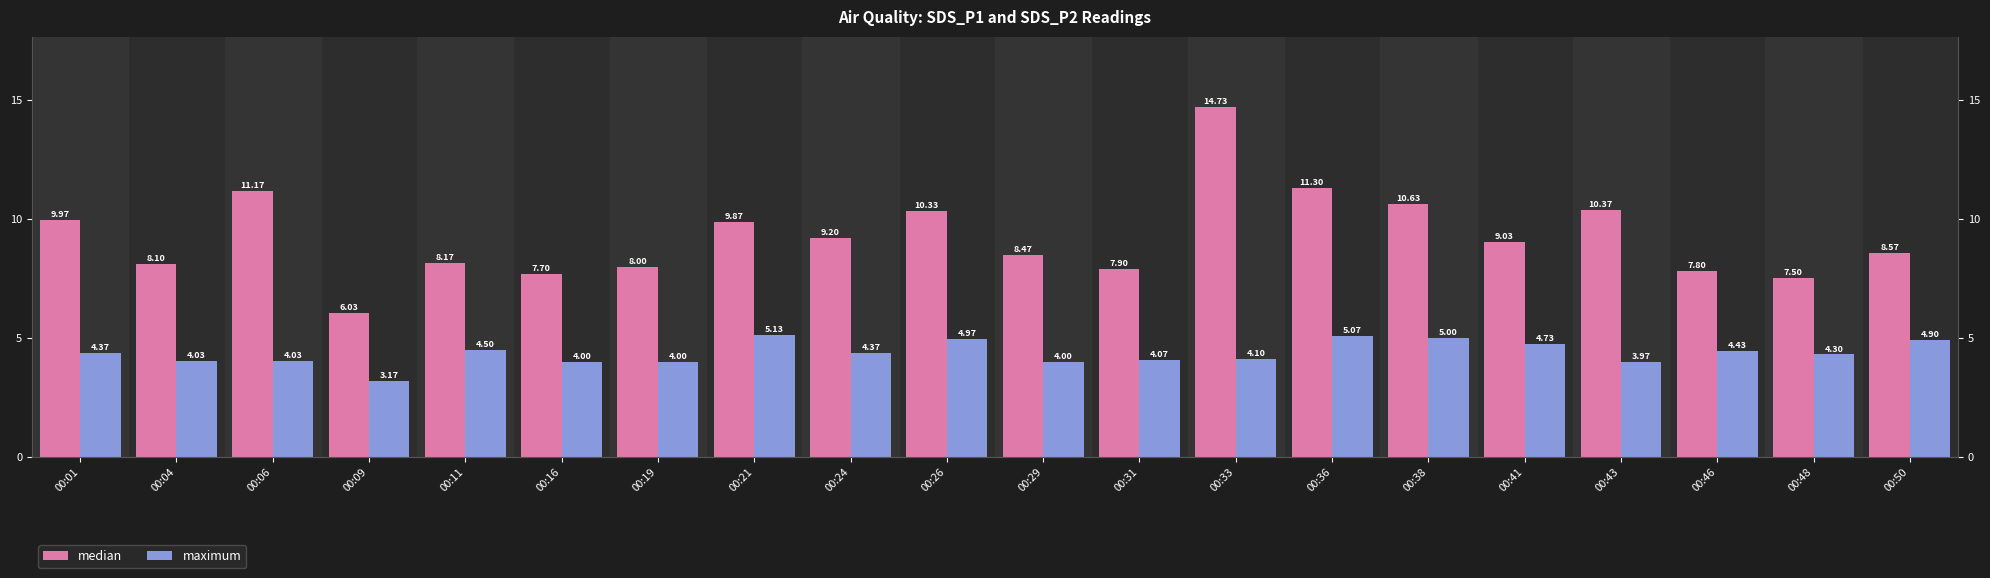

Is the value of median at 00:46 greater than the value of maximum at 00:41?

Yes